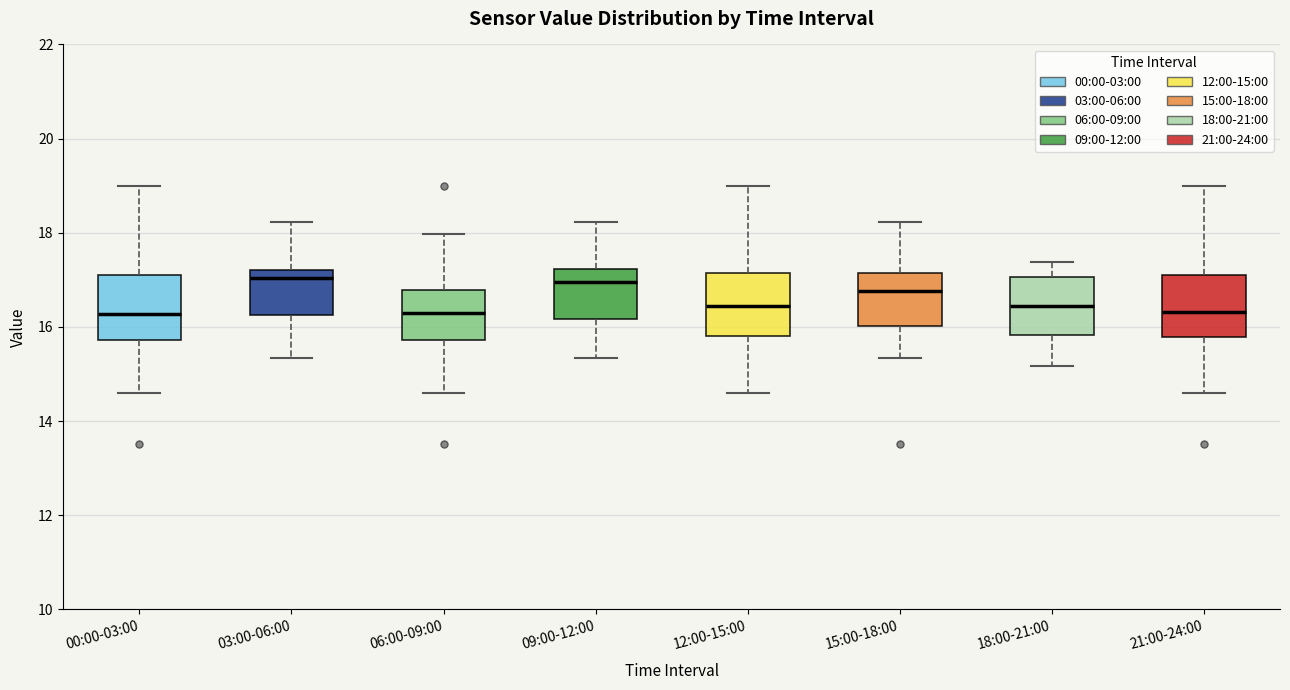

Reading left to right, read every box against the y-axis: the position of its median line, the range the box covers, and the ends of its whiskers. The values are not printed on the chart, so give them approximately, as read against the axis.

00:00-03:00: median 16.2, box 15.8 to 17.2, whiskers 14.6 to 19.0
03:00-06:00: median 17.0, box 16.2 to 17.2, whiskers 15.4 to 18.2
06:00-09:00: median 16.2, box 15.8 to 16.8, whiskers 14.6 to 18.0
09:00-12:00: median 17.0, box 16.2 to 17.2, whiskers 15.4 to 18.2
12:00-15:00: median 16.4, box 15.8 to 17.2, whiskers 14.6 to 19.0
15:00-18:00: median 16.8, box 16.0 to 17.2, whiskers 15.4 to 18.2
18:00-21:00: median 16.4, box 15.8 to 17.0, whiskers 15.2 to 17.4
21:00-24:00: median 16.4, box 15.8 to 17.2, whiskers 14.6 to 19.0